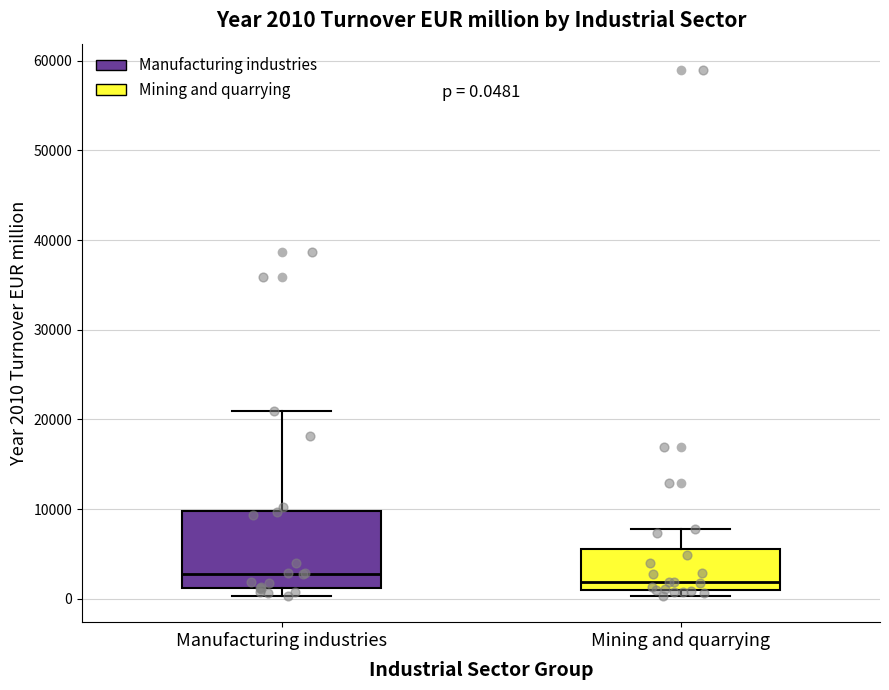

Comparing the boxes themselves (not the whiskers), which one is the tallest?

Manufacturing industries